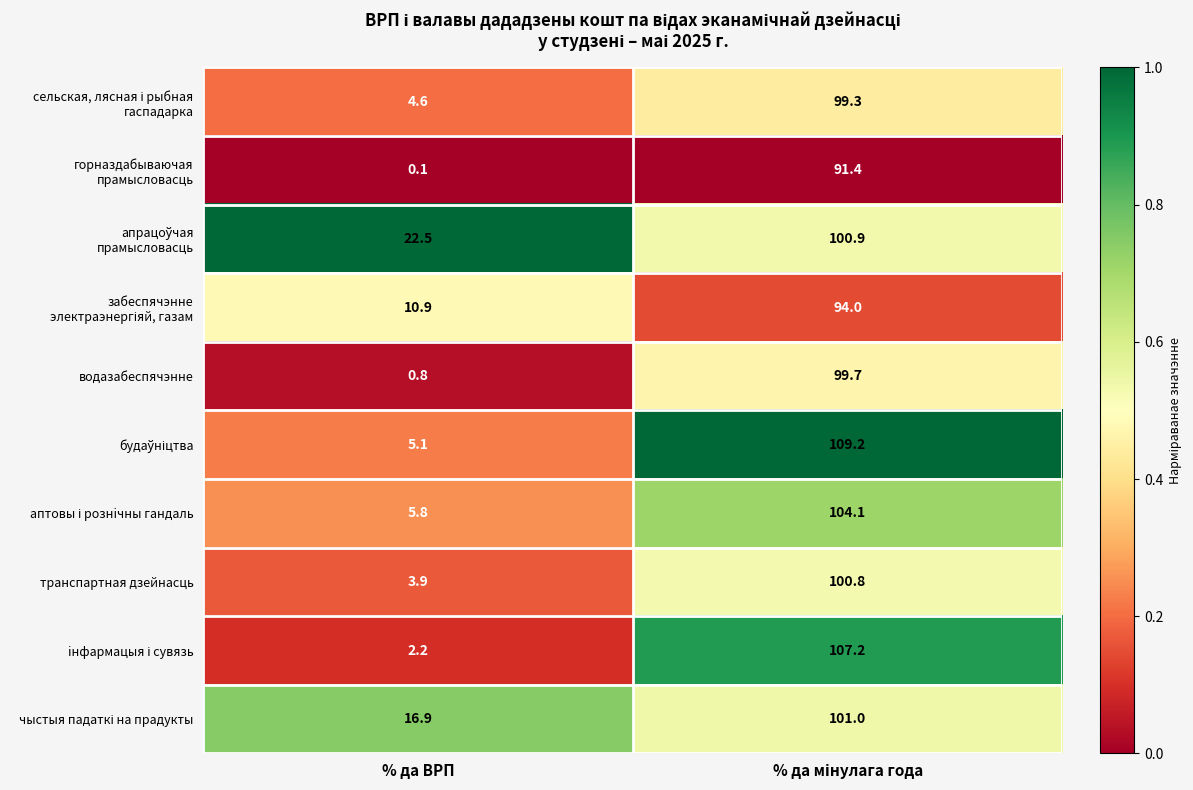

What is the difference between the maximum and minimum values in the водазабеспячэнне series?

98.9